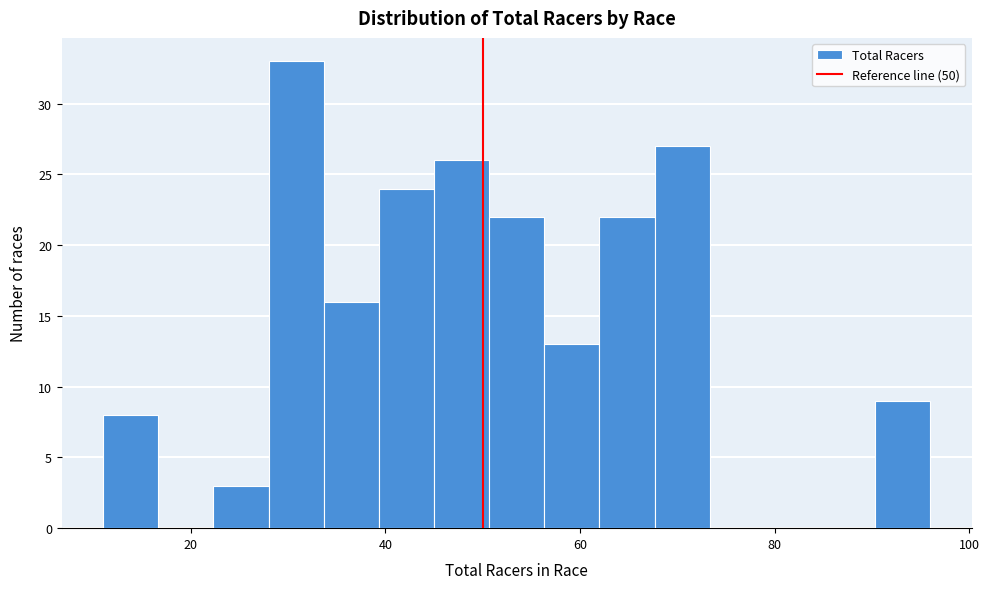

Around what value on the x-axis is the tallest bar? Give the approximate position of its centre, as read against the axis.

30